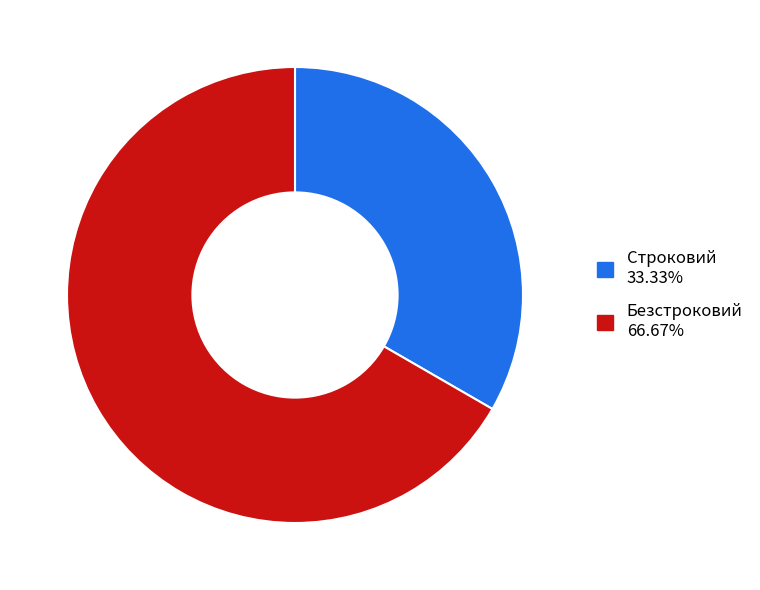

Which has a higher value, Строковий or Безстроковий?

Безстроковий